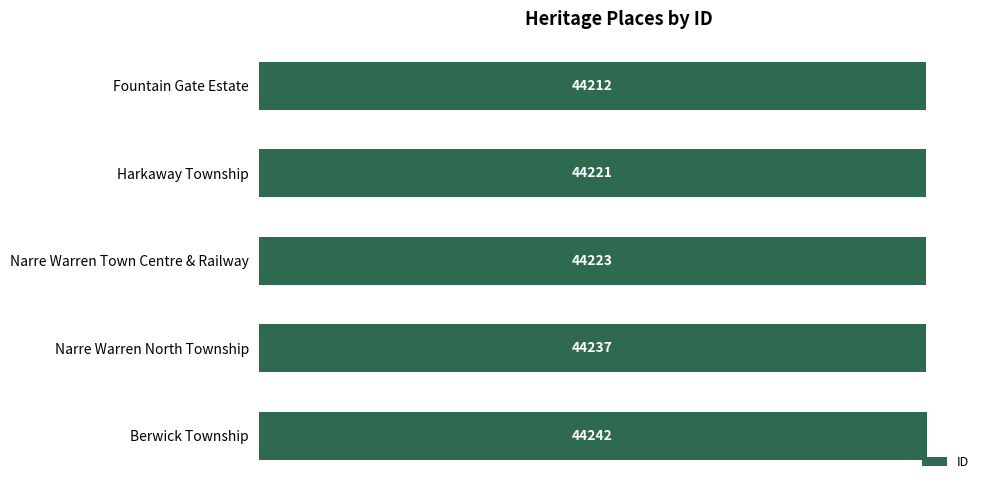

What is the sum of all values?

221135